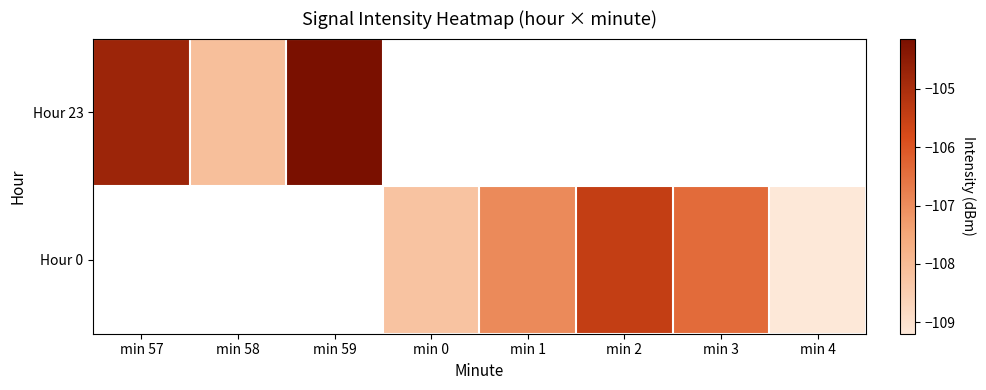

True or false: Hour 23 has a value of -108.1 at min 58.

True